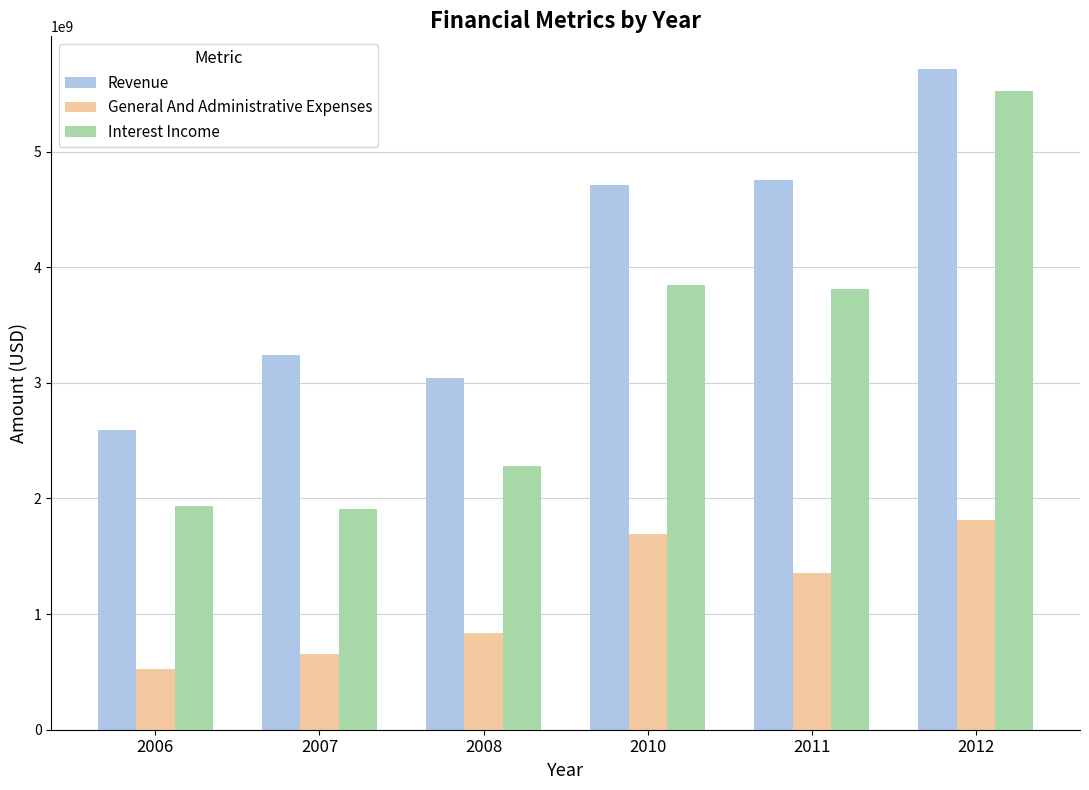

What is the maximum value for Interest Income?

5524357000.0